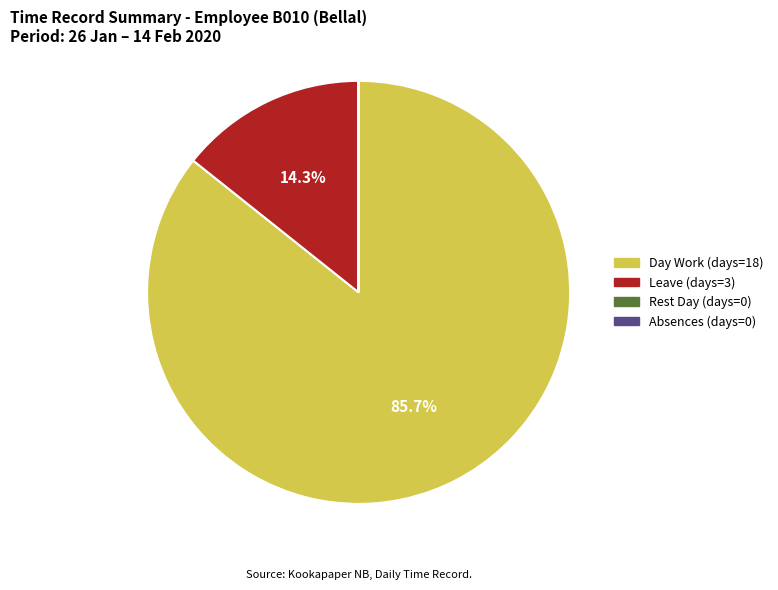

Is there any slice that represents more than half of the pie?

Yes